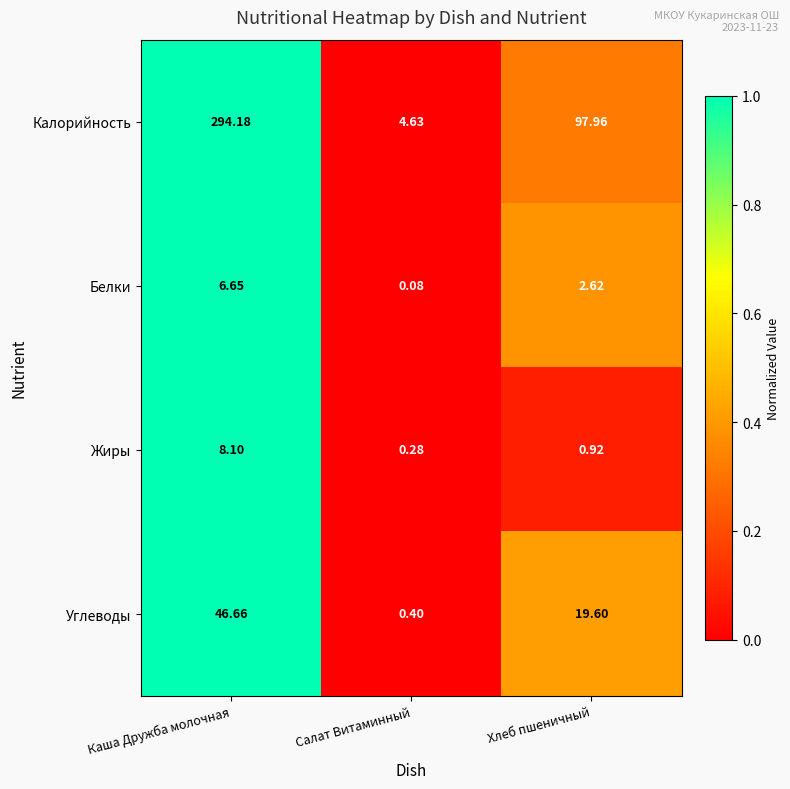

Which series has the largest range (max minus min)?

Калорийность